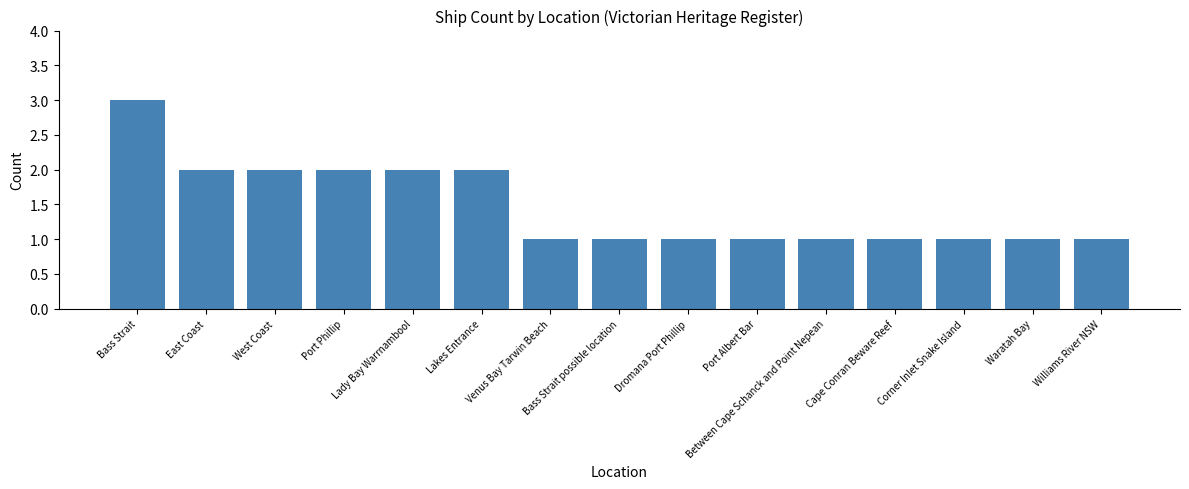

Are the bars grouped side by side (vs. stacked)?

No